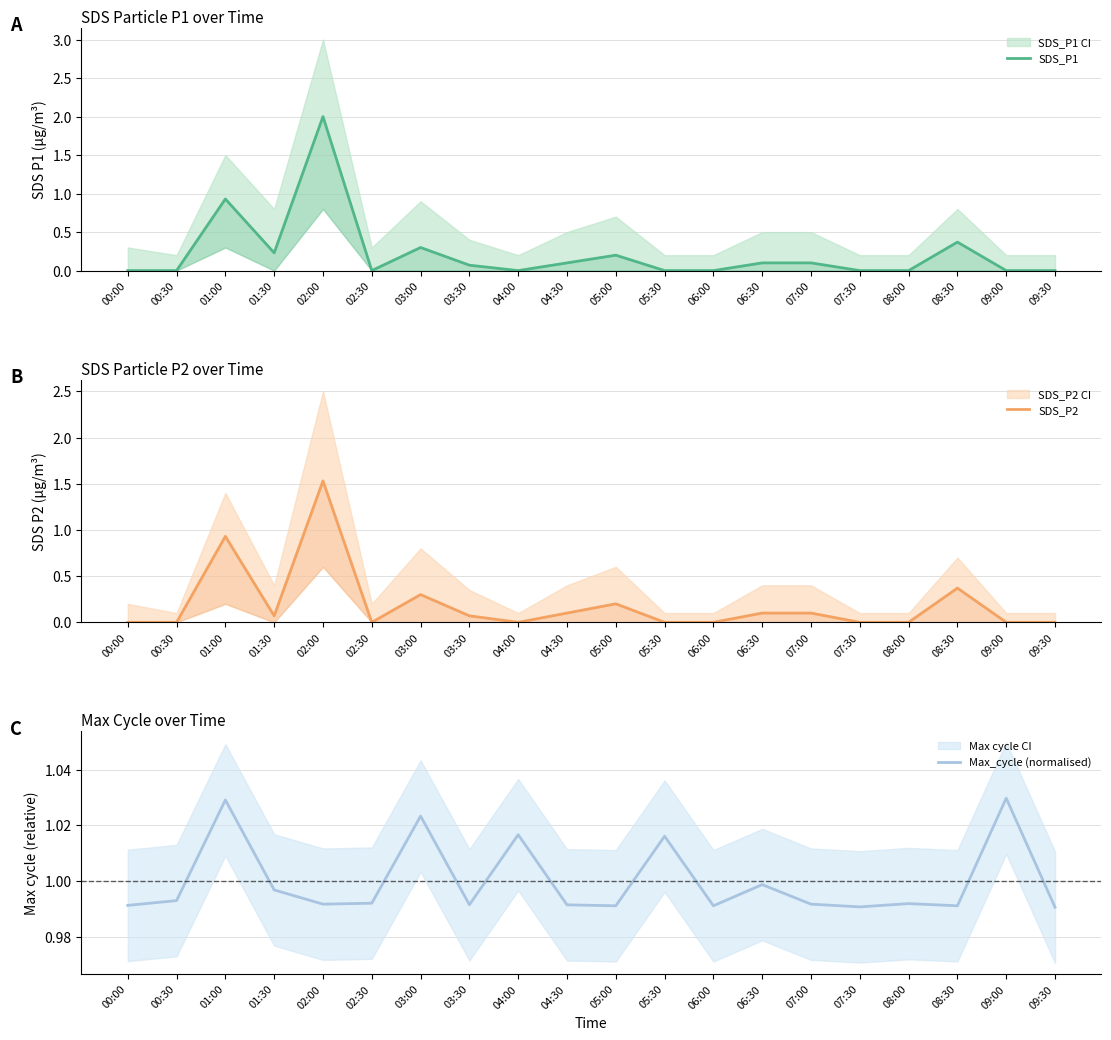

What position from the right is 00:30?

19